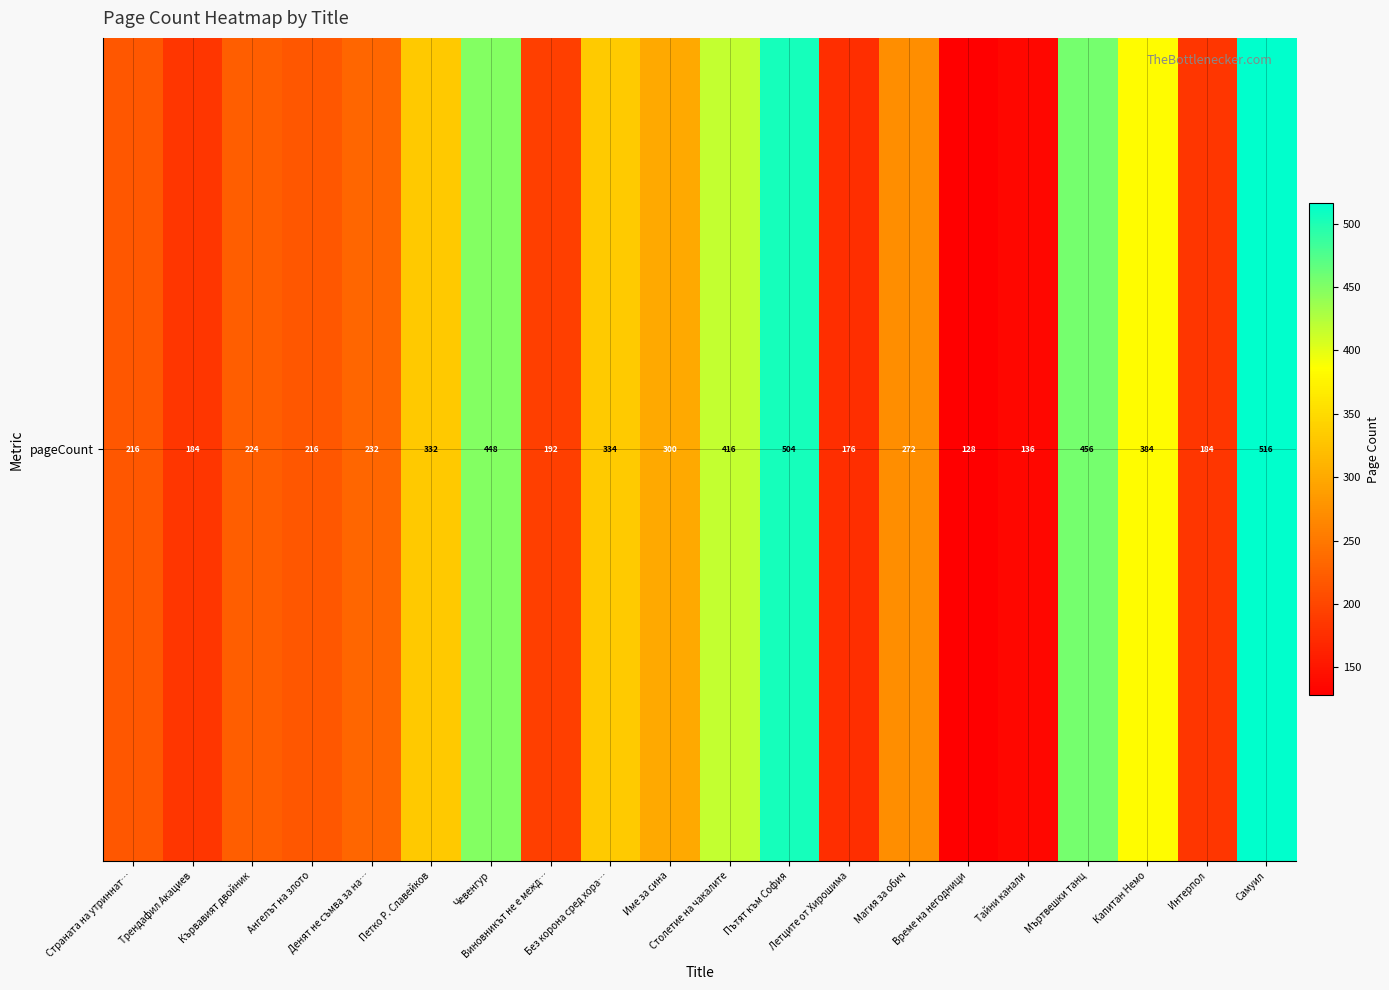

True or false: the data shows 102 at Денят не съмва за на….

False